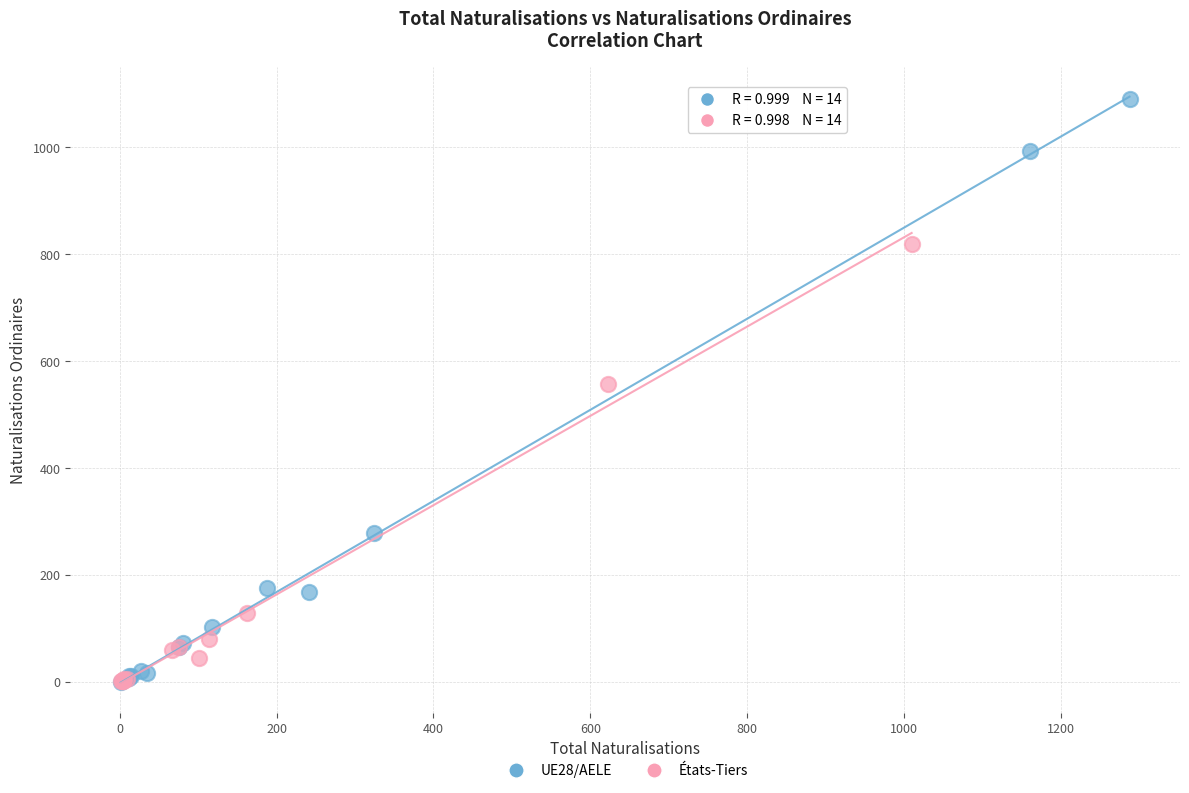

What are all the series names shown in the legend?

UE28/AELE, États-Tiers